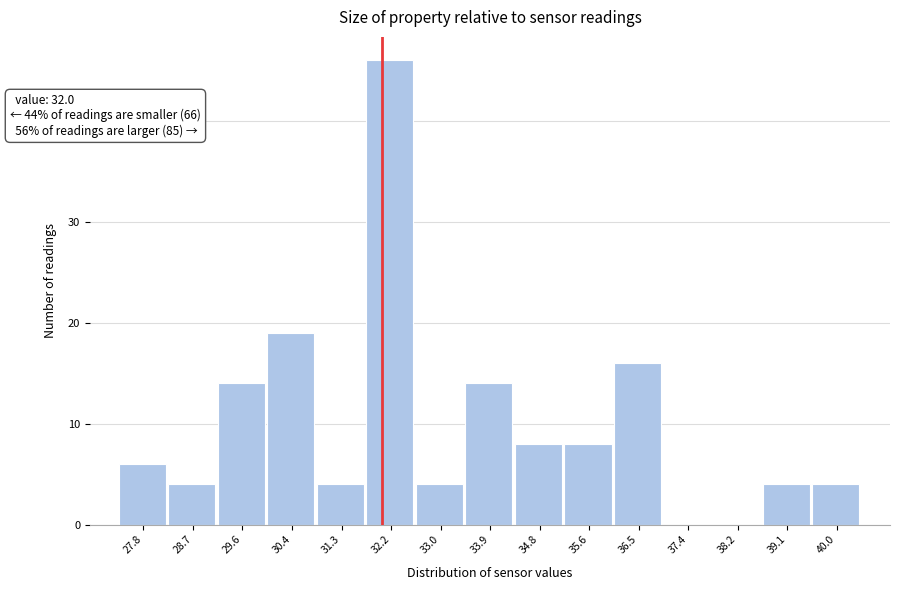

Over which range of the x-axis is the bar tallest?

31.7 to 32.6